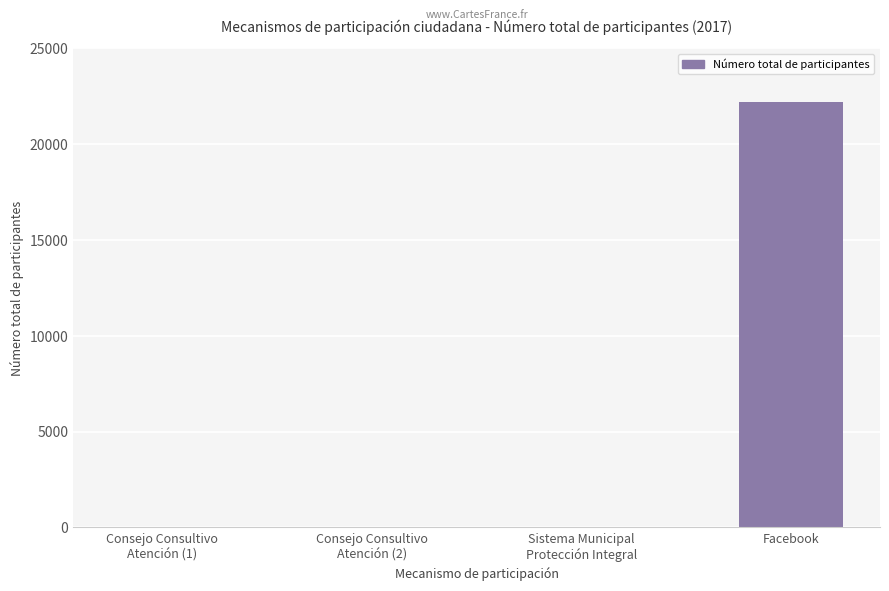

The value at Facebook is 33394. True or false?

False